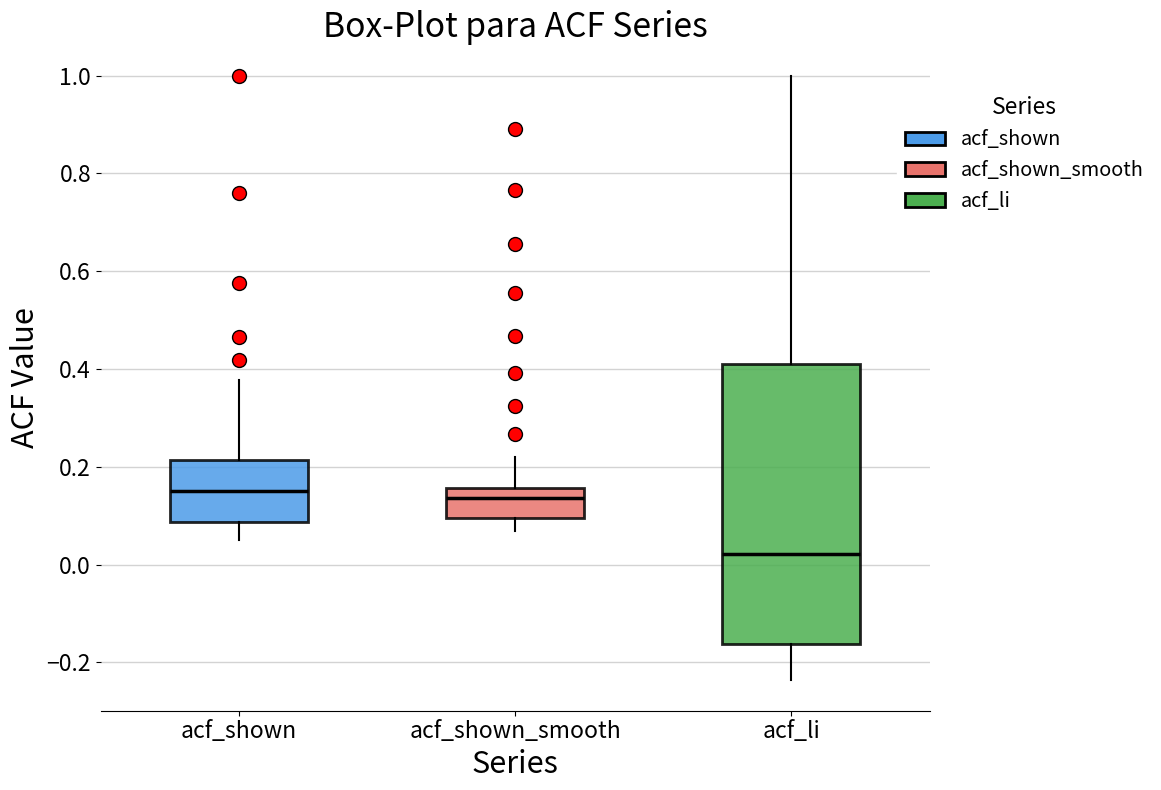

Reading left to right, read every box against the y-axis: the position of its median line, the range the box covers, and the ends of its whiskers. The values are not printed on the chart, so give them approximately, as read against the axis.

acf_shown: median 0.14, box 0.08 to 0.22, whiskers 0.06 to 0.38
acf_shown_smooth: median 0.14, box 0.10 to 0.16, whiskers 0.06 to 0.22
acf_li: median 0.02, box -0.16 to 0.42, whiskers -0.24 to 1.00